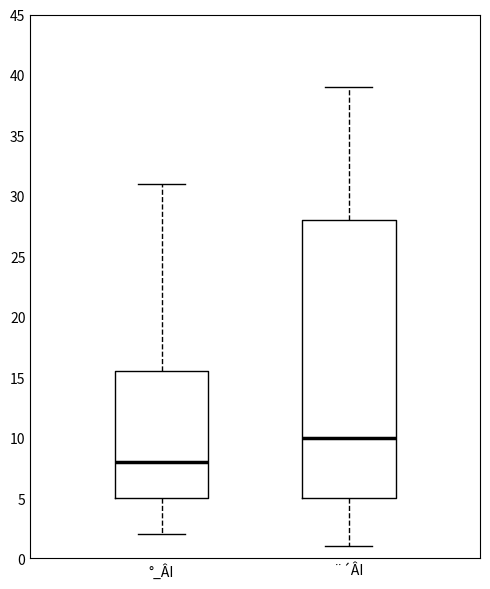

Which box has the lowest median line?

°_ÂI